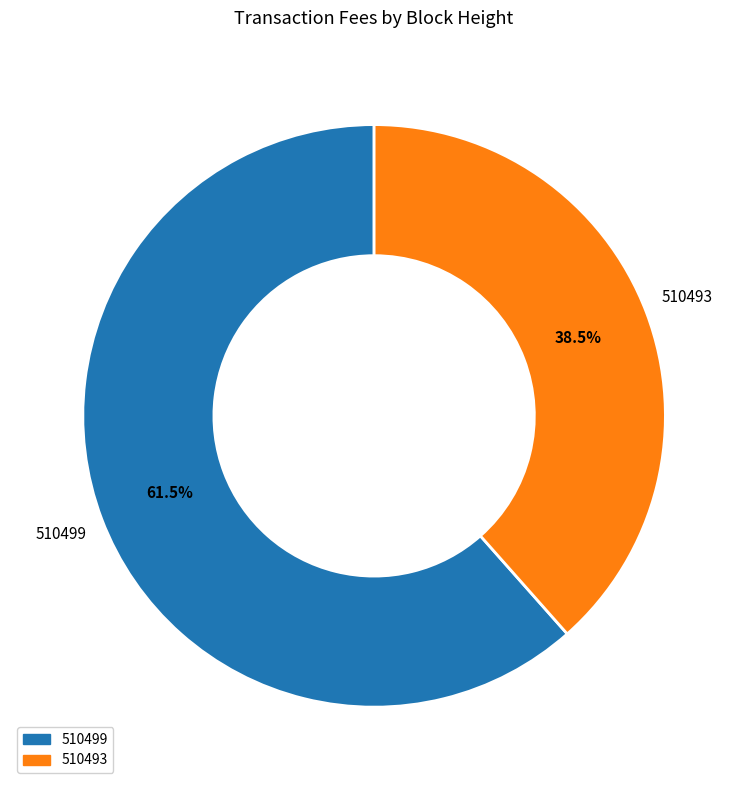

Rank the categories by value from highest to lowest.

510499, 510493